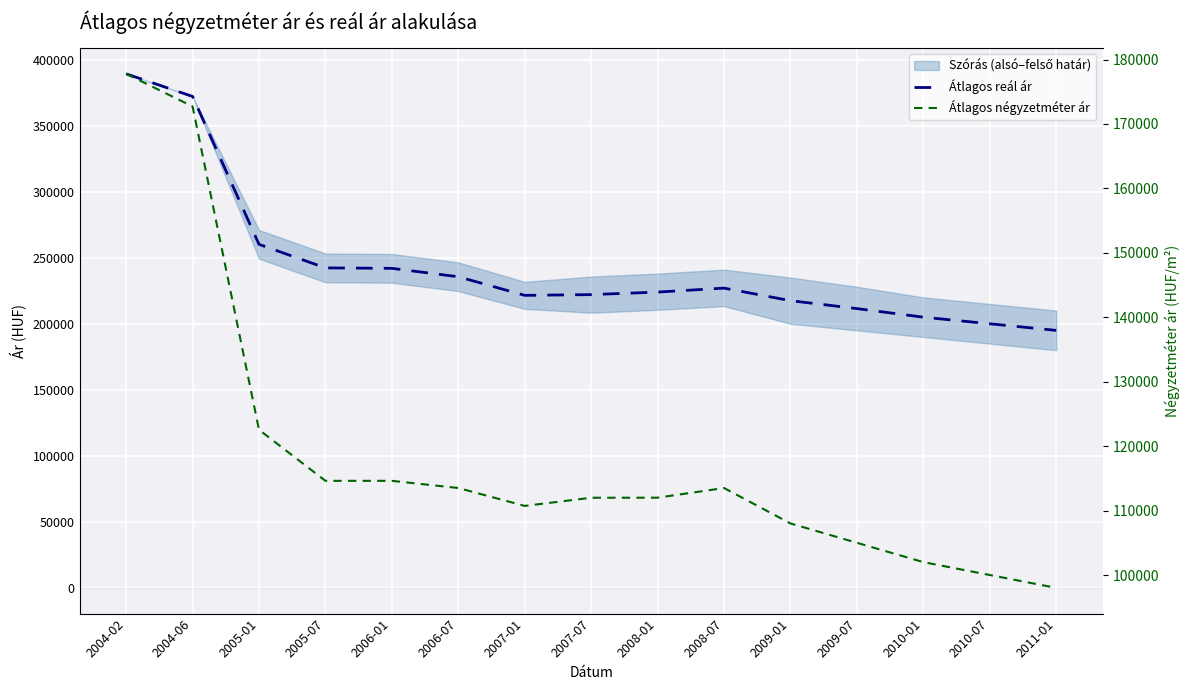

What is the label of the 14th point from the right?

2004-06